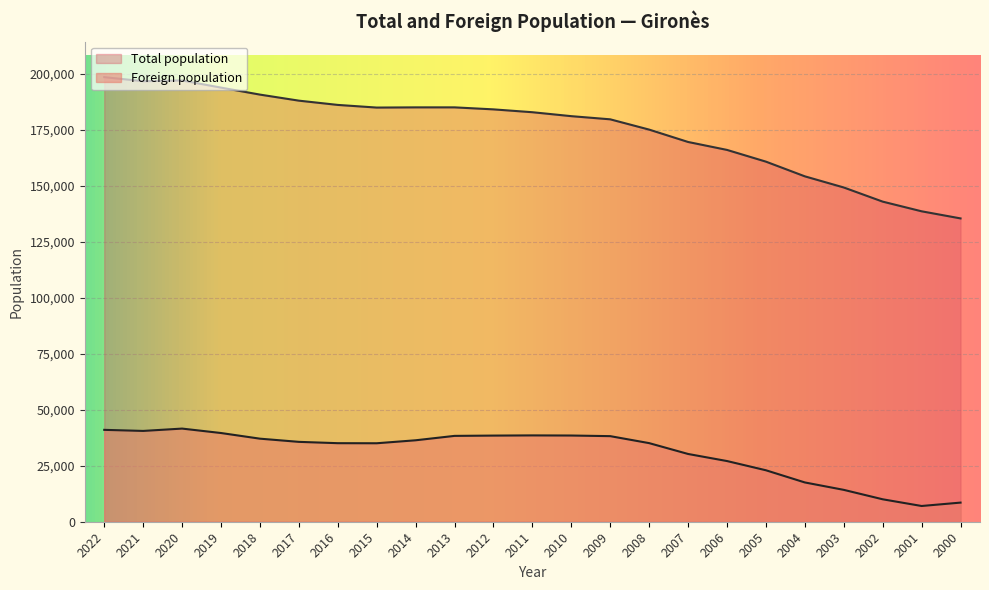

At which category does Foreign population reach its first local peak?

2020